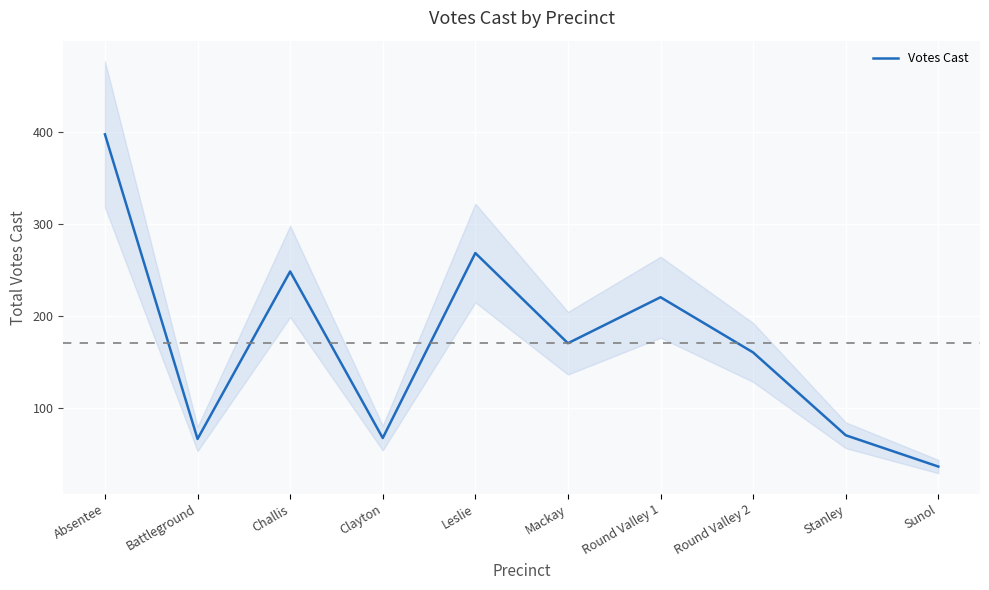

How many lines are shown in the chart?

1